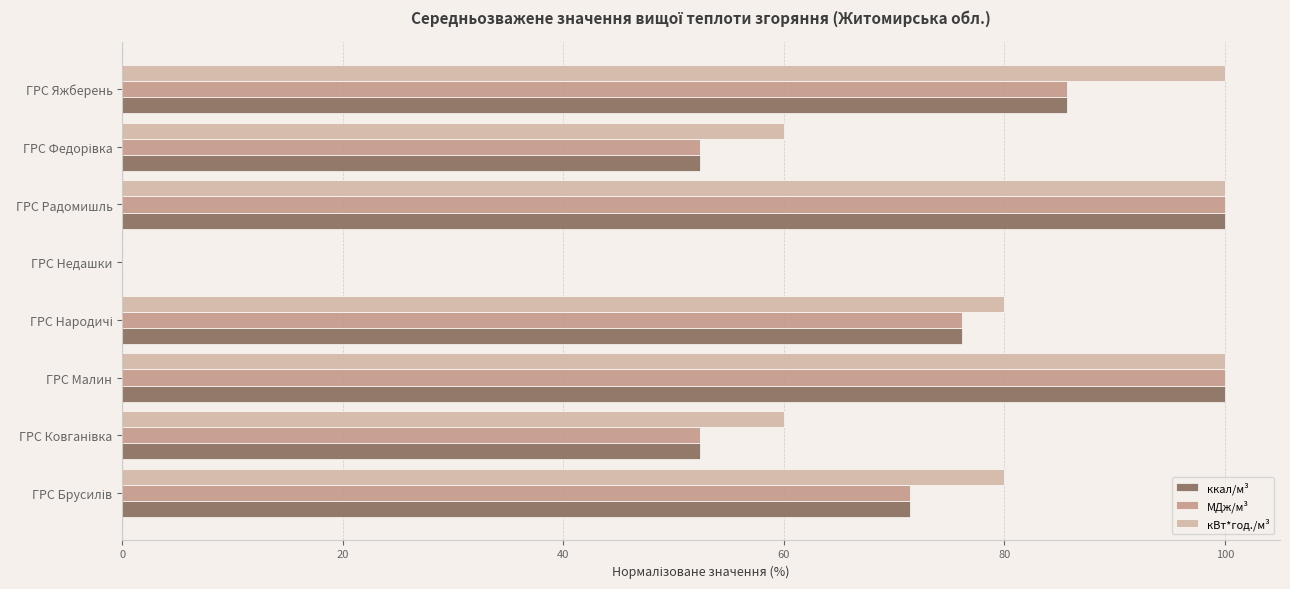

What are all the series names shown in the legend?

ккал/м³, МДж/м³, кВт*год./м³